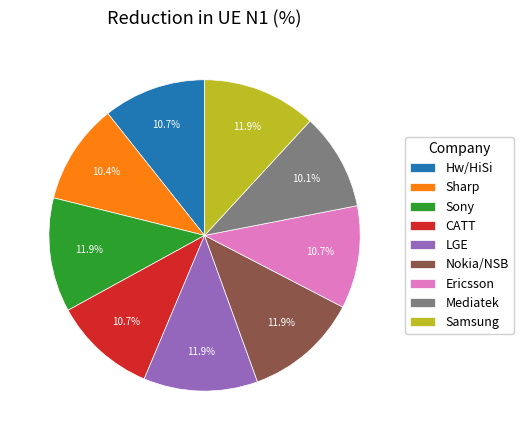

Does Mediatek represent more than half of the total?

No